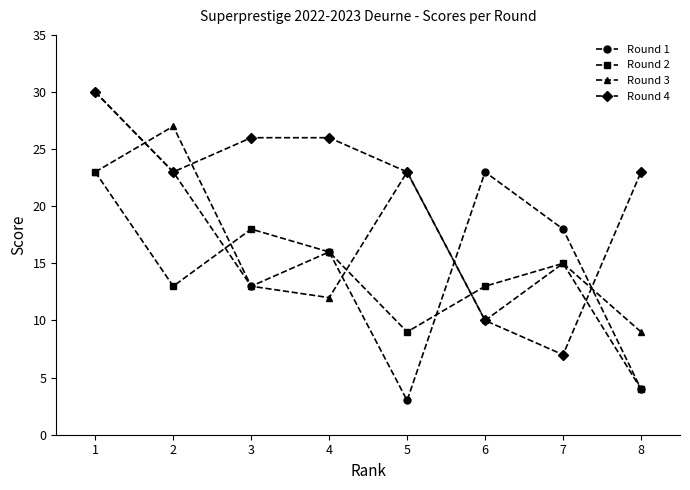

What is the difference between the highest and lowest values at 2?

14